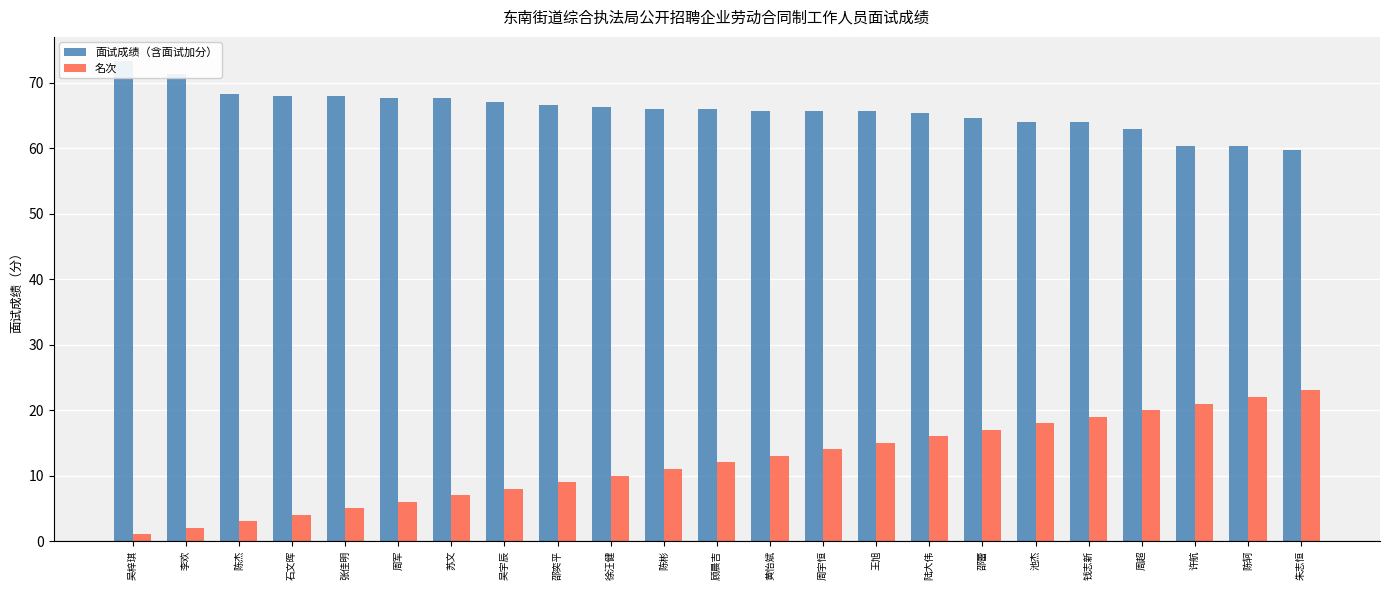

What is the difference between the 名次 values at 池杰 and 李欢?

16.0